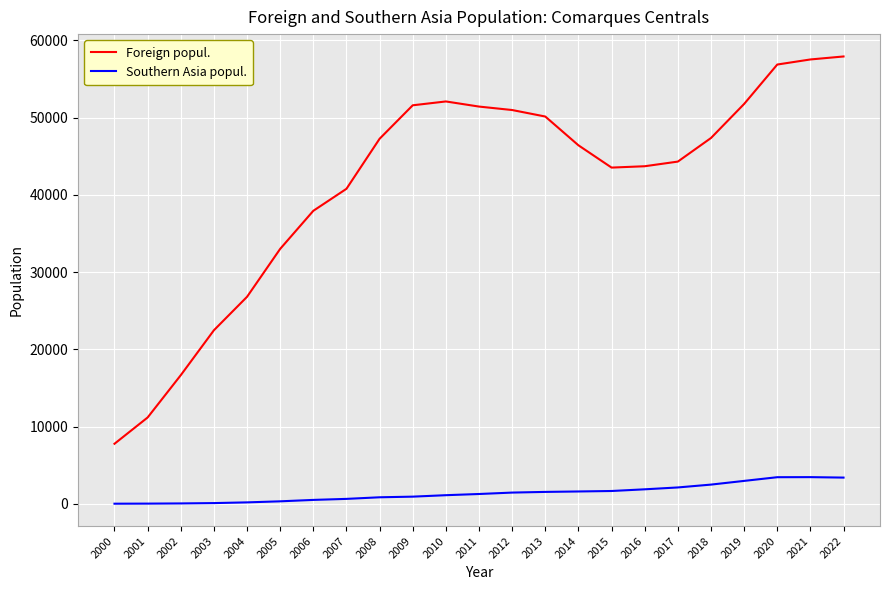

Count the number of categories in the chart.

23